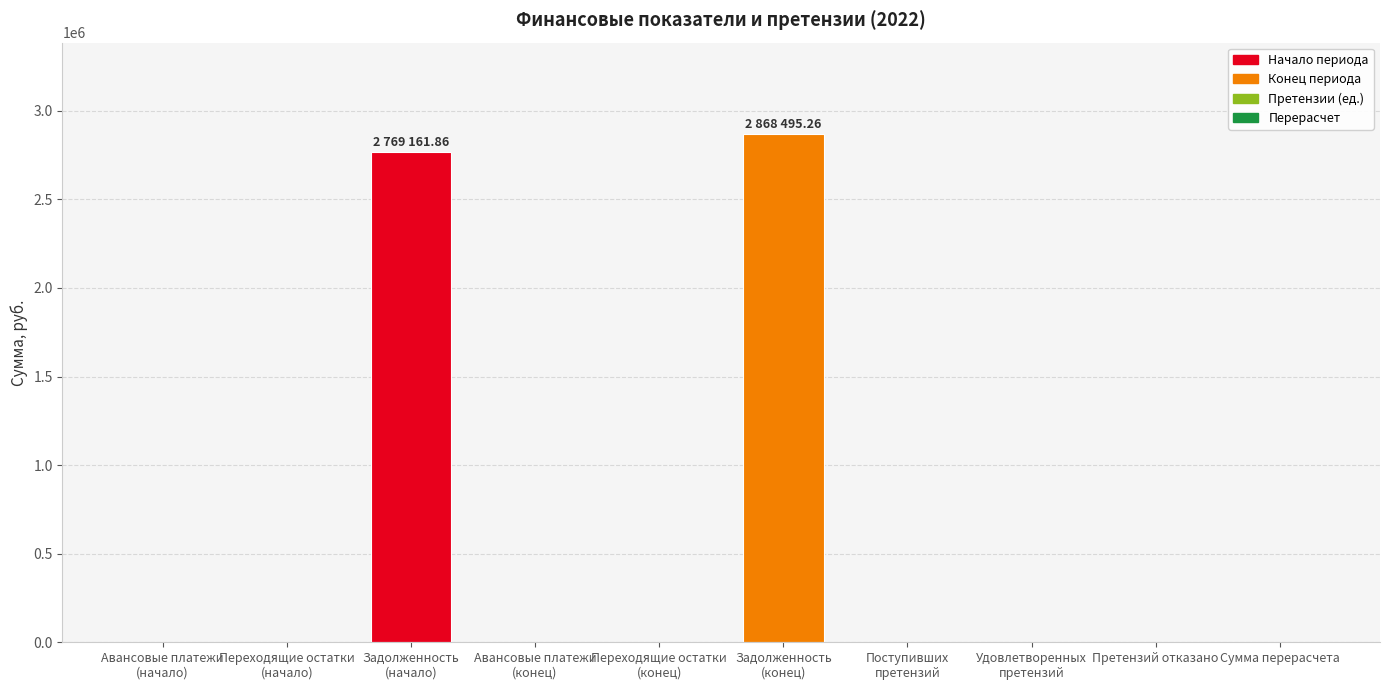

What is the greatest value displayed?

2868495.3